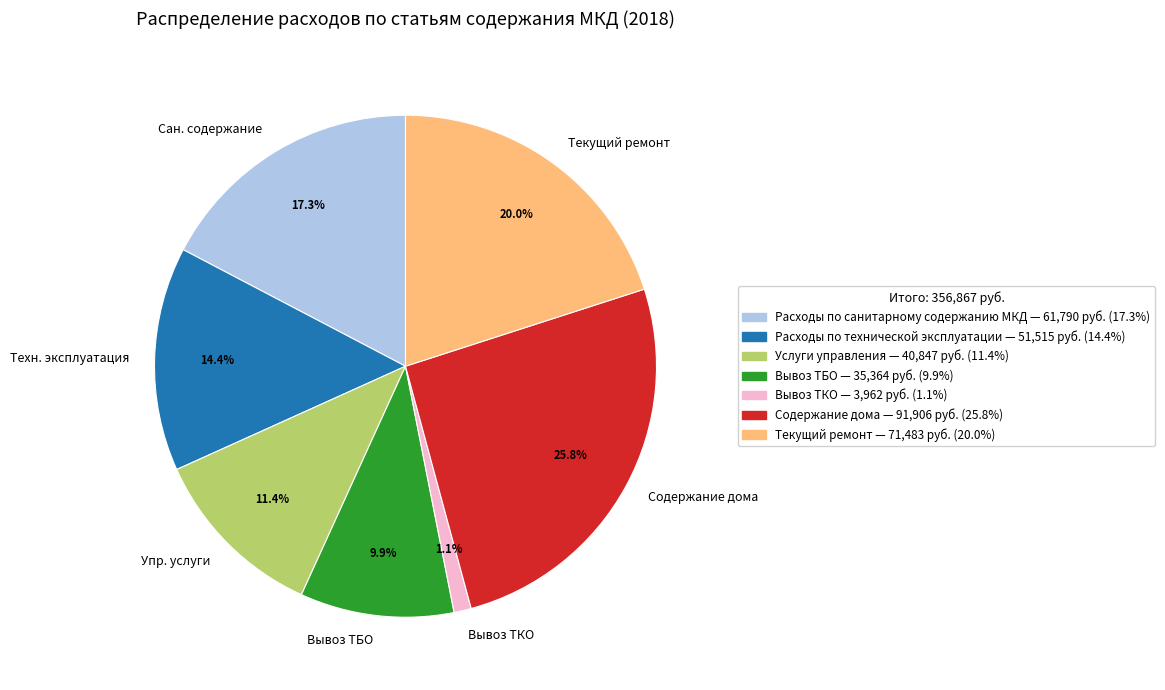

Which category has the biggest portion of the pie?

Содержание дома